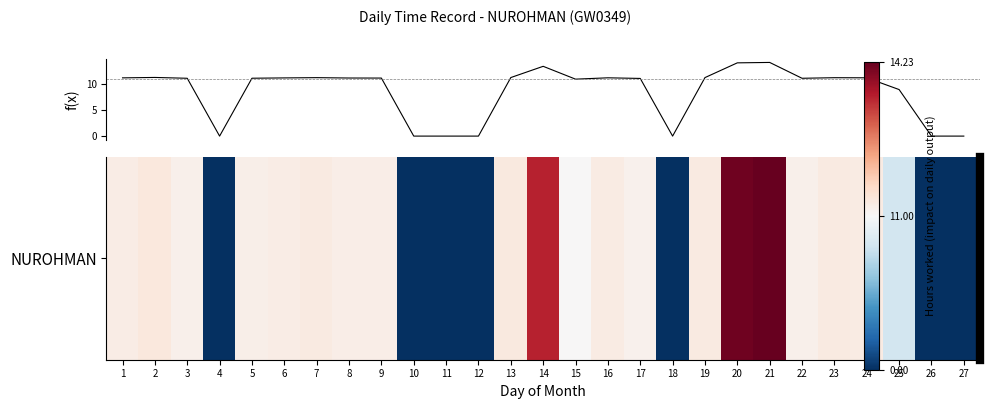

What is the greatest value displayed?

14.2